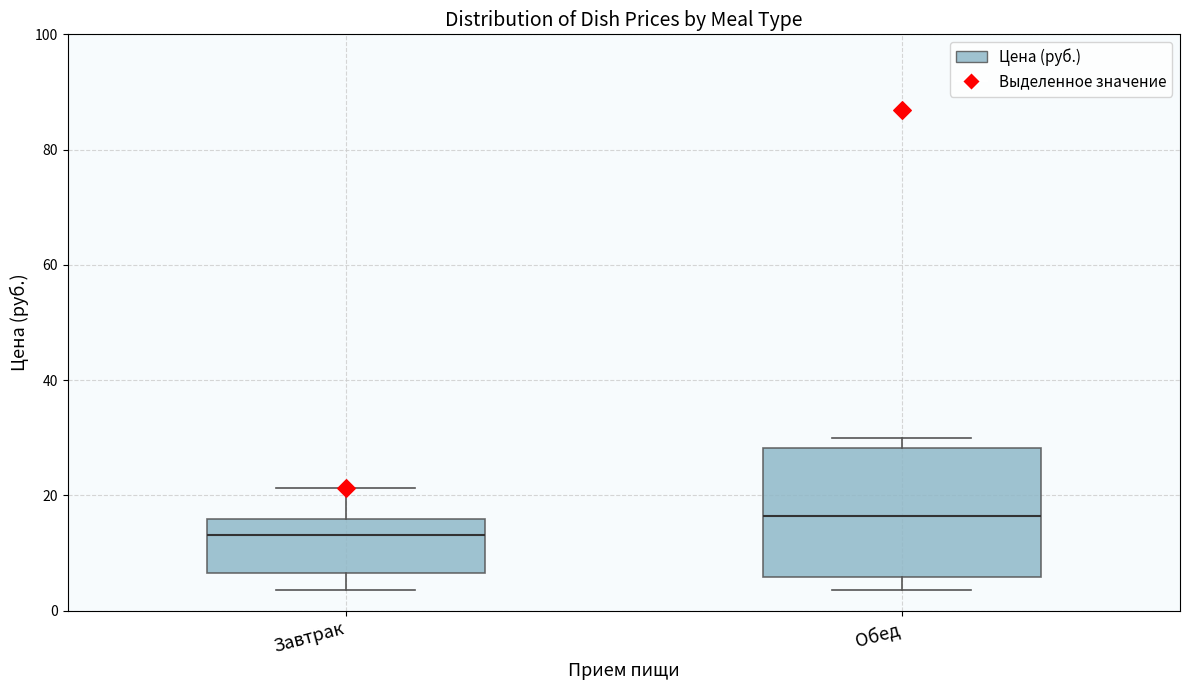

Comparing the boxes themselves (not the whiskers), which one is the tallest?

Обед